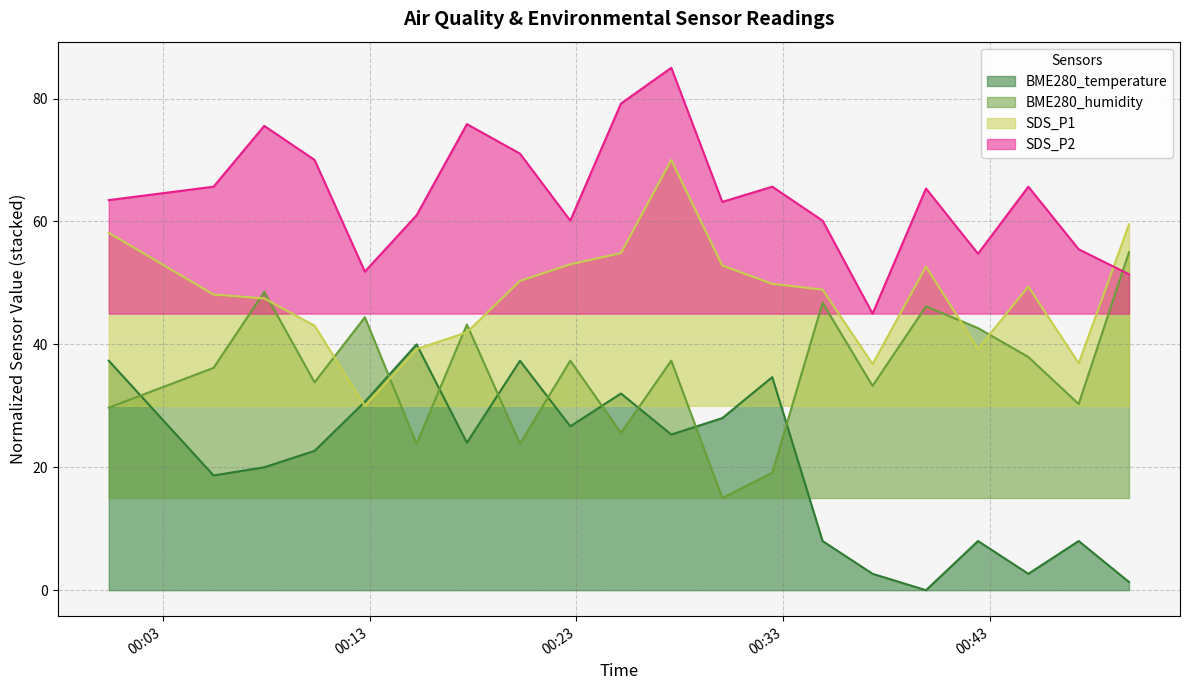

What is the difference between the maximum and minimum values in the BME280_temperature series?

40.0